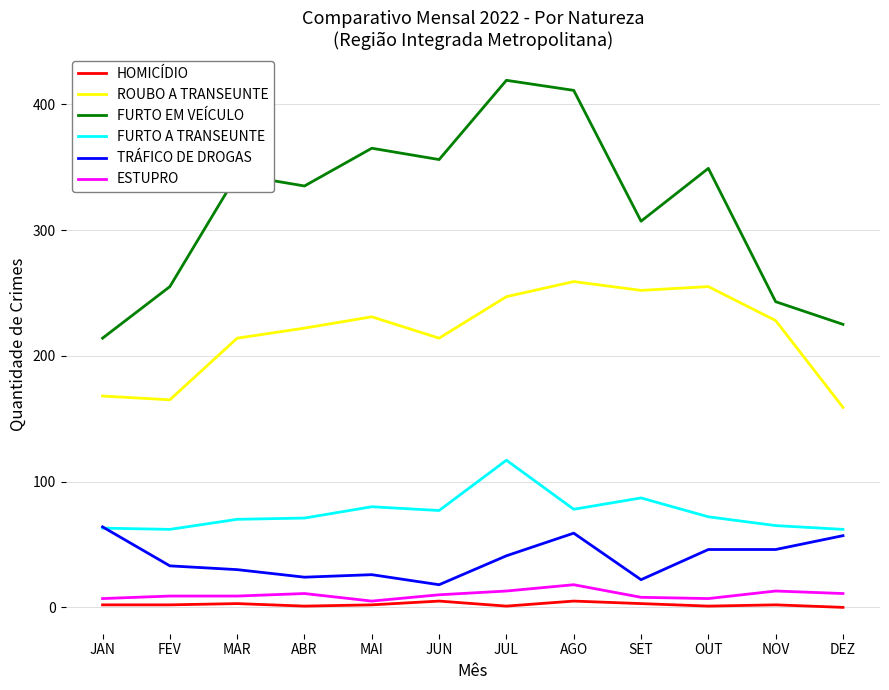

What value does the ESTUPRO series have at FEV, to the nearest 10?

10